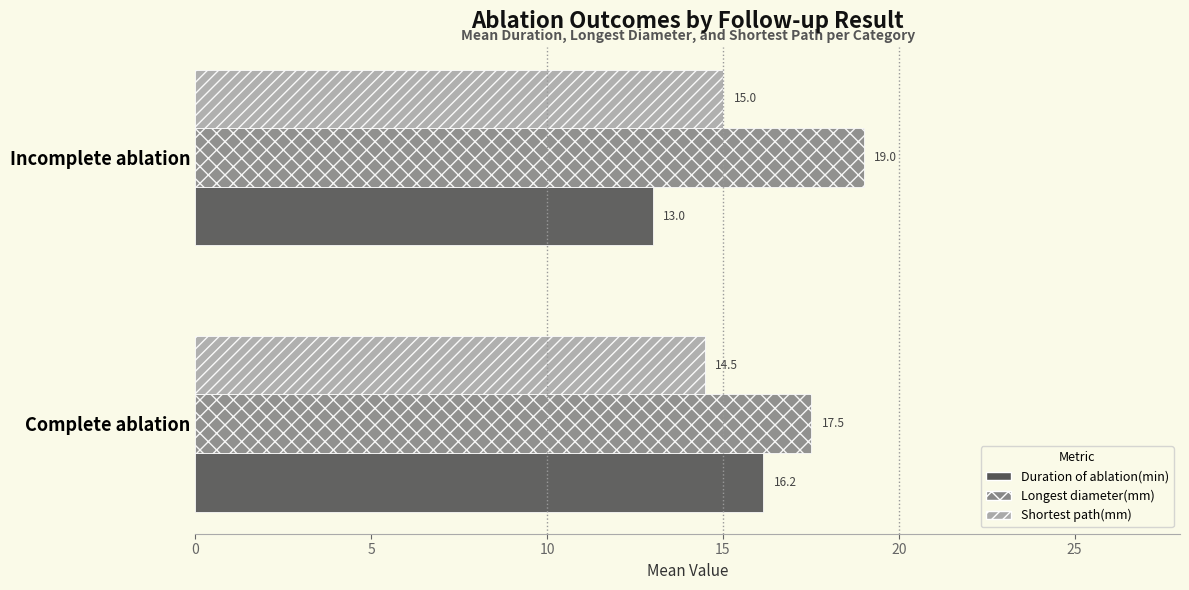

True or false: Longest diameter(mm) has a value of 19.0 at Incomplete ablation.

True